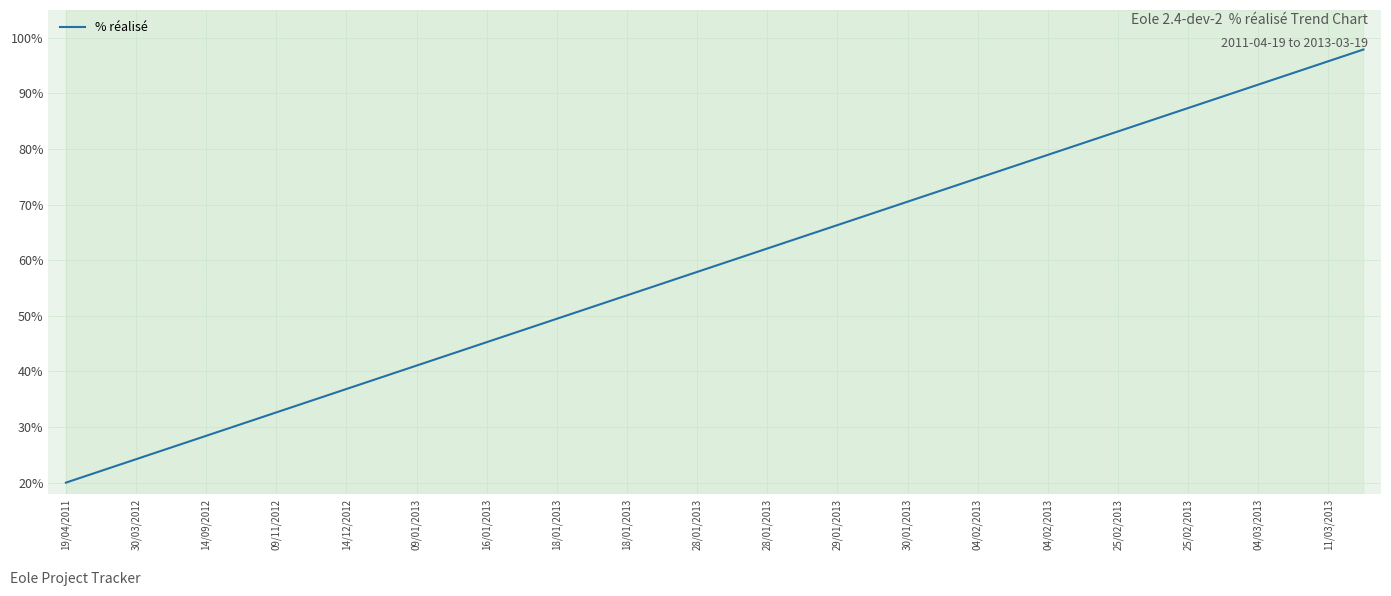

What is the greatest value displayed?

97.9